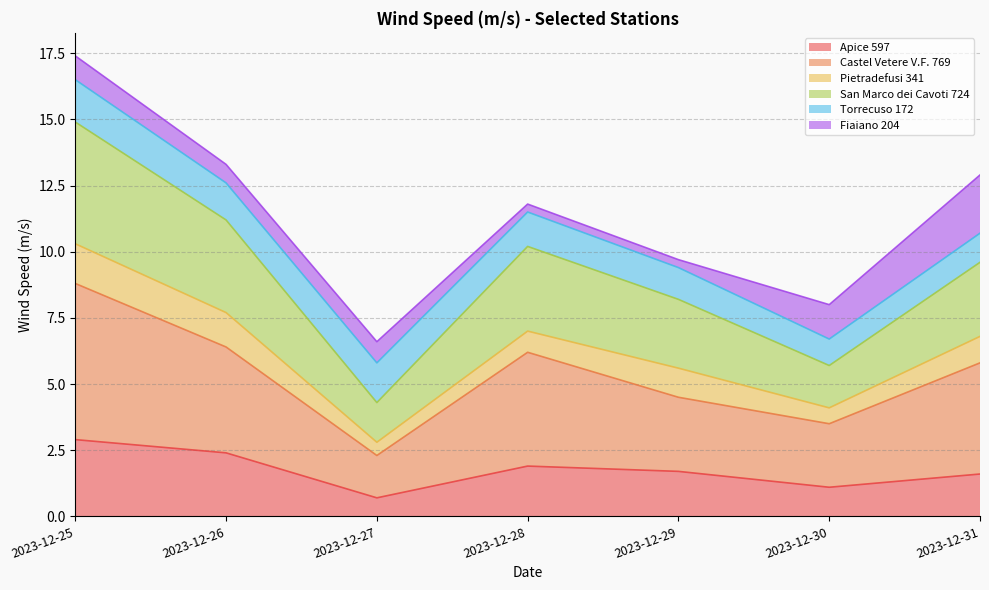

True or false: Apice 597 has a value of 2.9 at 2023-12-25.

True